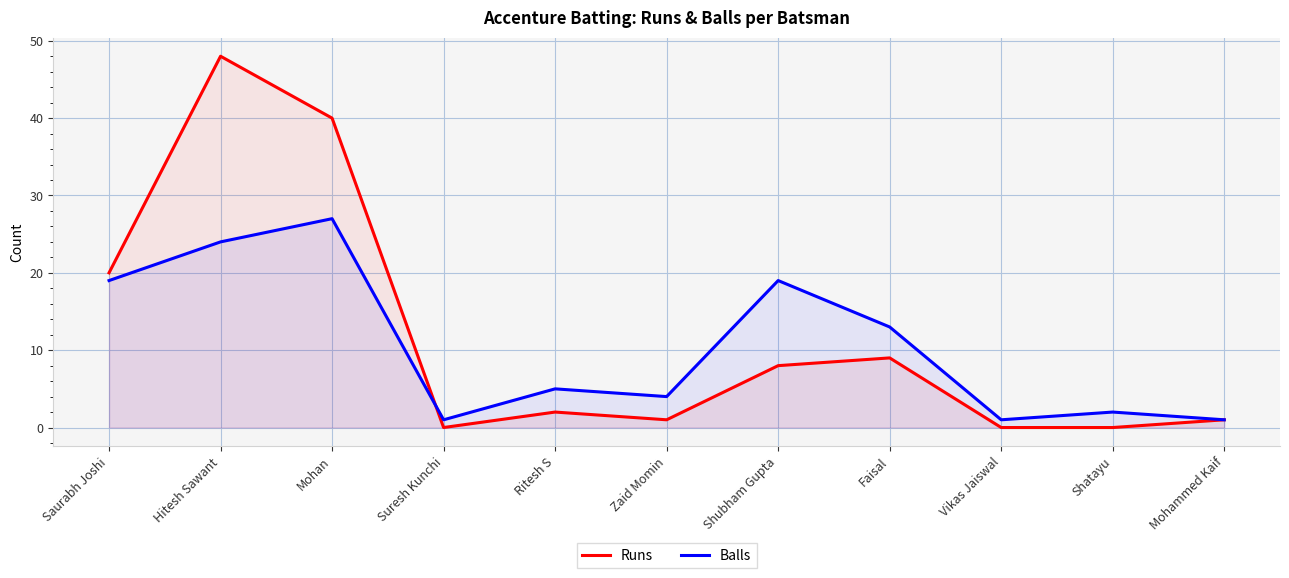

Rank the series at Ritesh S from lowest to highest value.

Runs, Balls